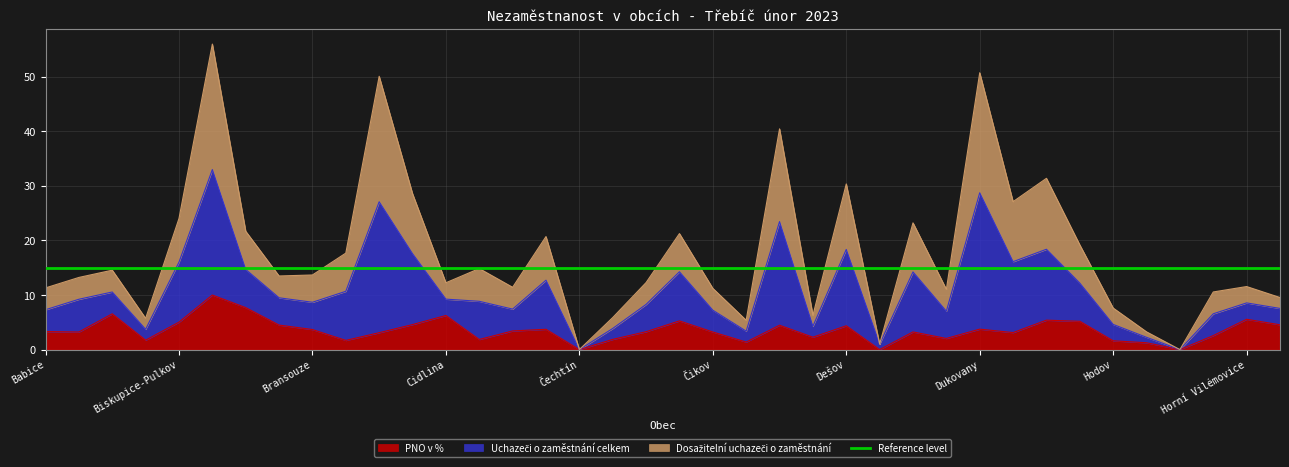

True or false: Uchazeči o zaměstnání celkem has more than 2 interior local peaks.

True